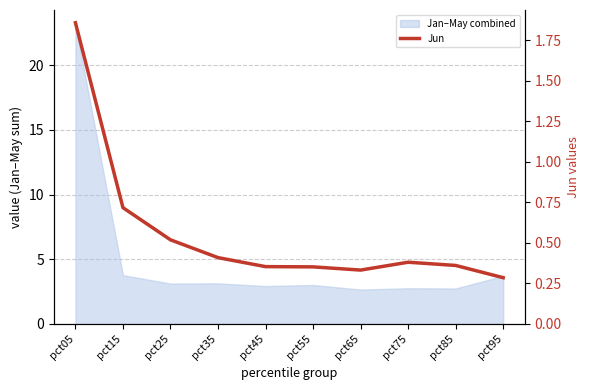

Between pct35 and pct45, which is larger?

pct35